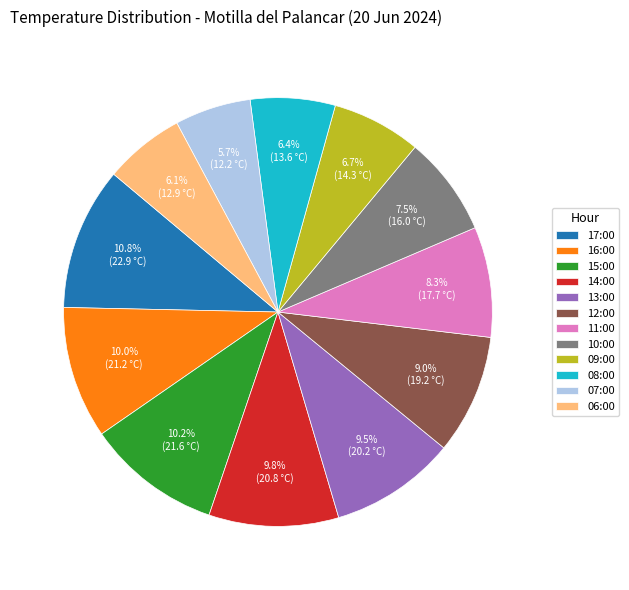

Which slice is the largest?

17:00